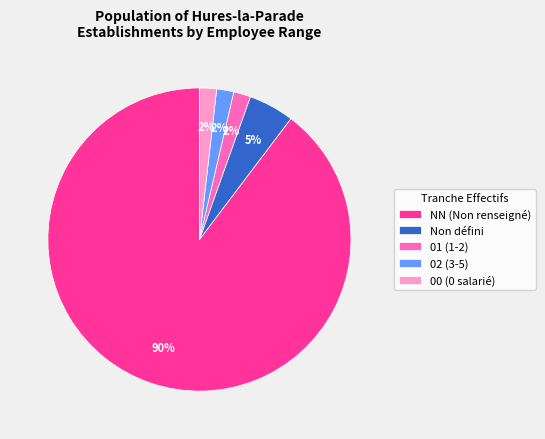

How many slices are in this pie chart?

5